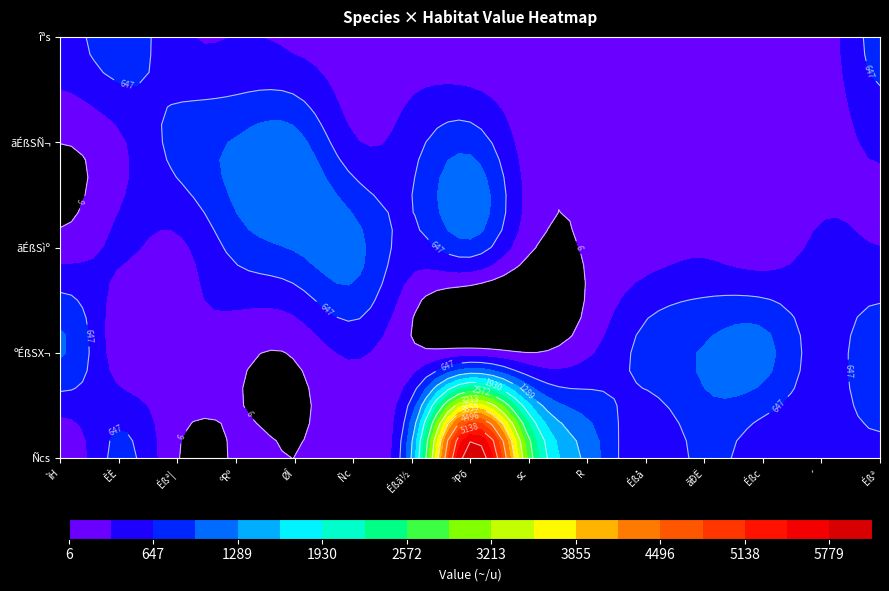

What is the maximum value shown in the chart?

6100